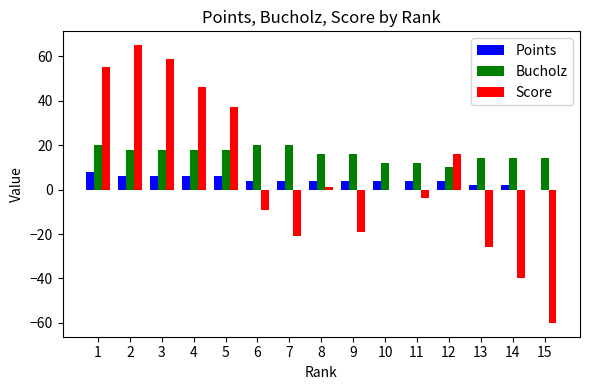

How many positive values does the Points series have?

14